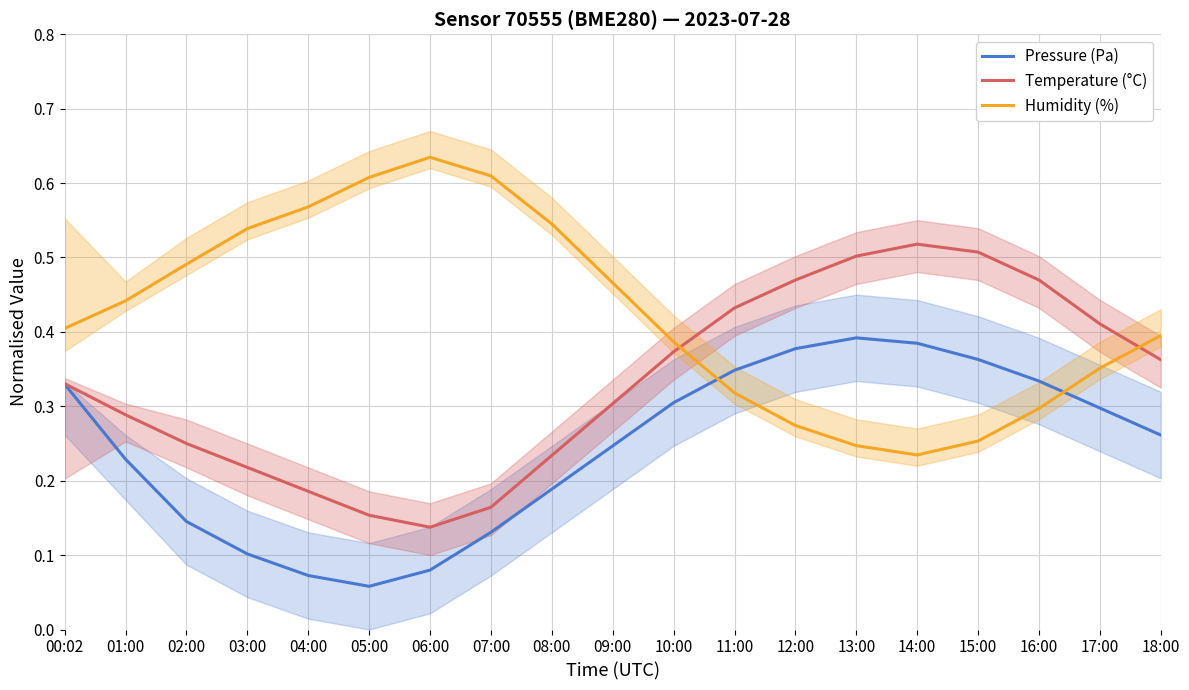

Which series has the widest spread of values?

Humidity (%)